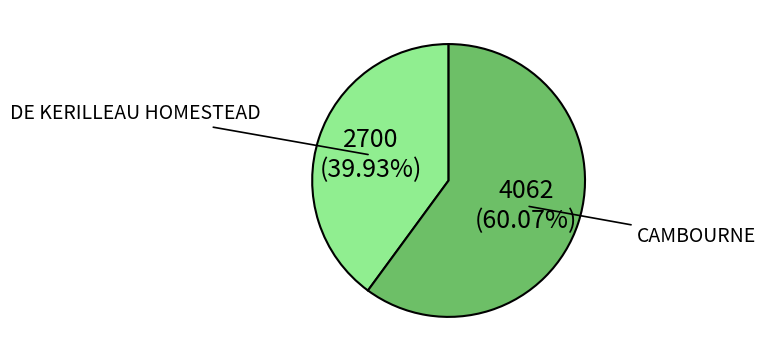

Is there any slice that represents more than half of the pie?

Yes